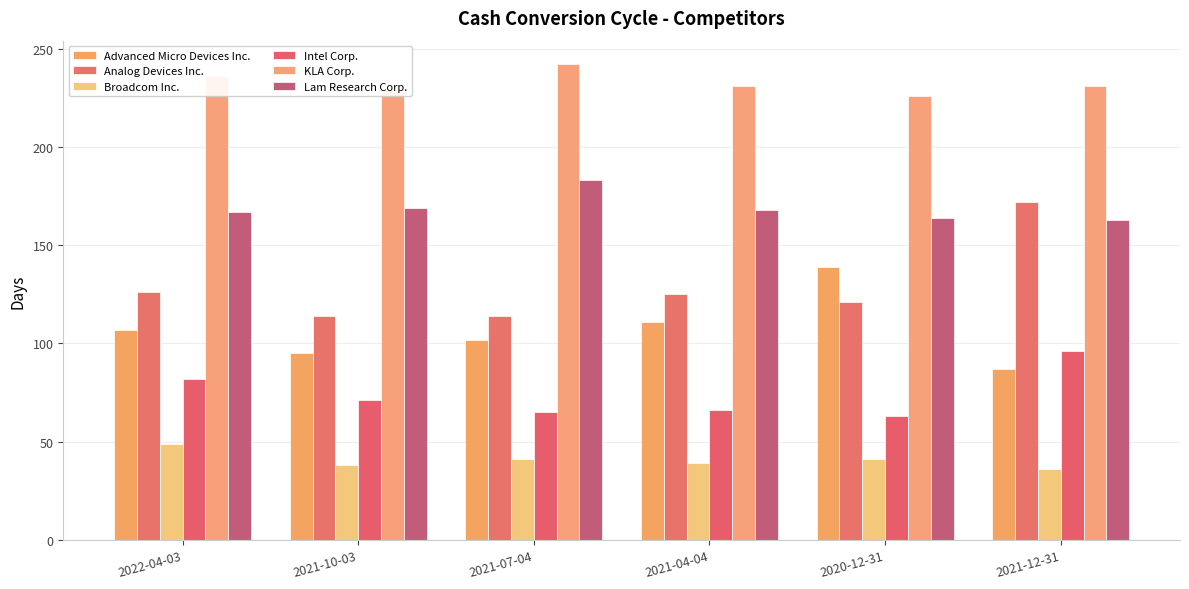

Does the chart contain stacked bars?

No